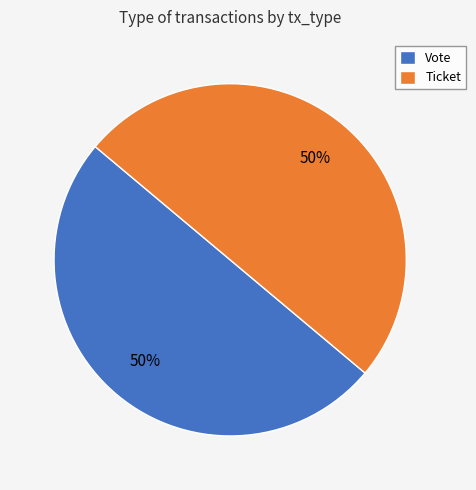

To the nearest percent, what percentage of the pie is Ticket?

50%